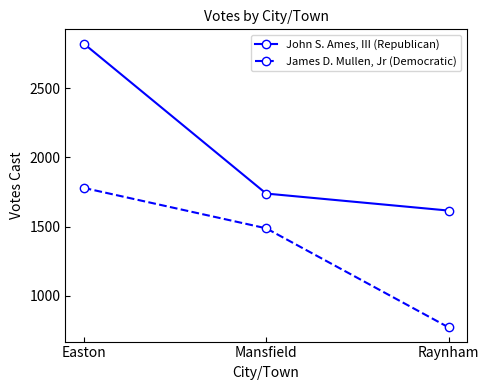

How many John S. Ames, III (Republican) values are between 1616 and 2823?

3